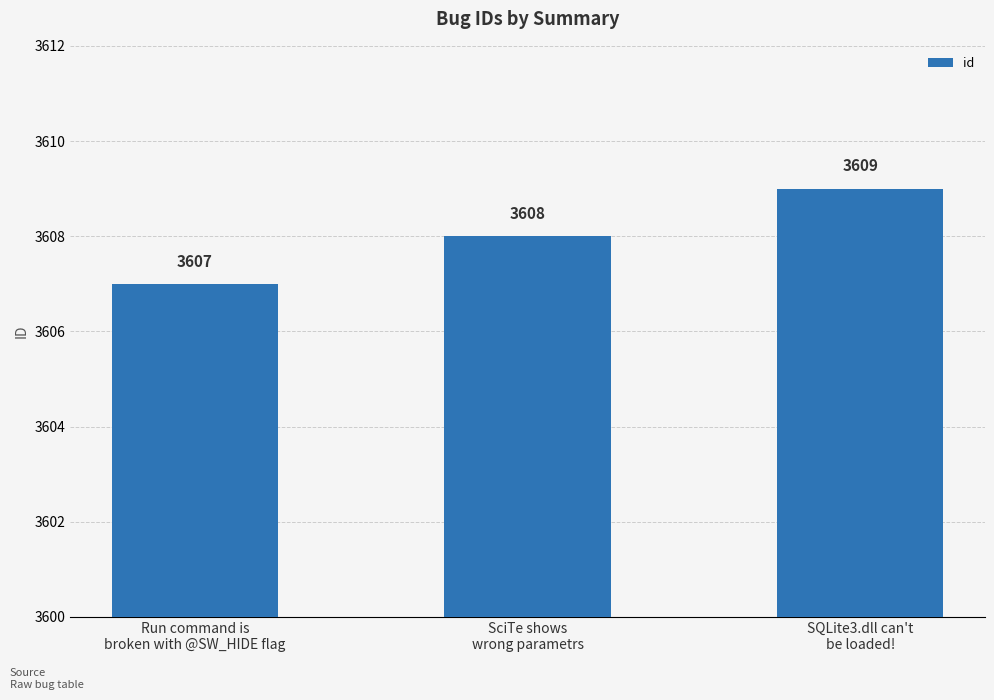

How many values are between 3607 and 3609?

3